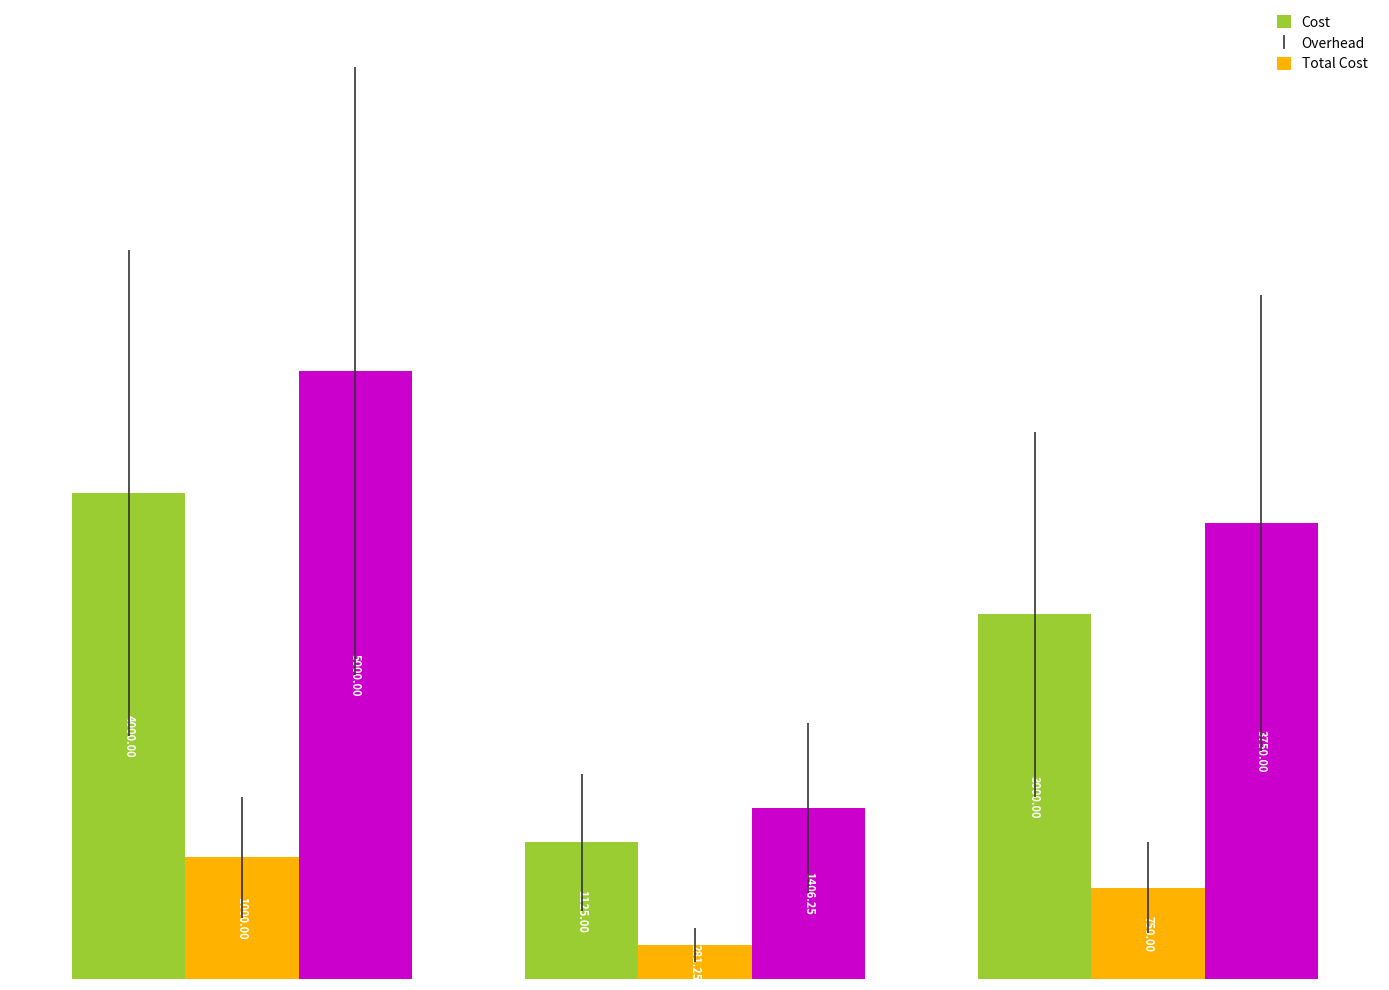

List the series in order of their peak value, lowest first.

Overhead, Cost, Total Cost